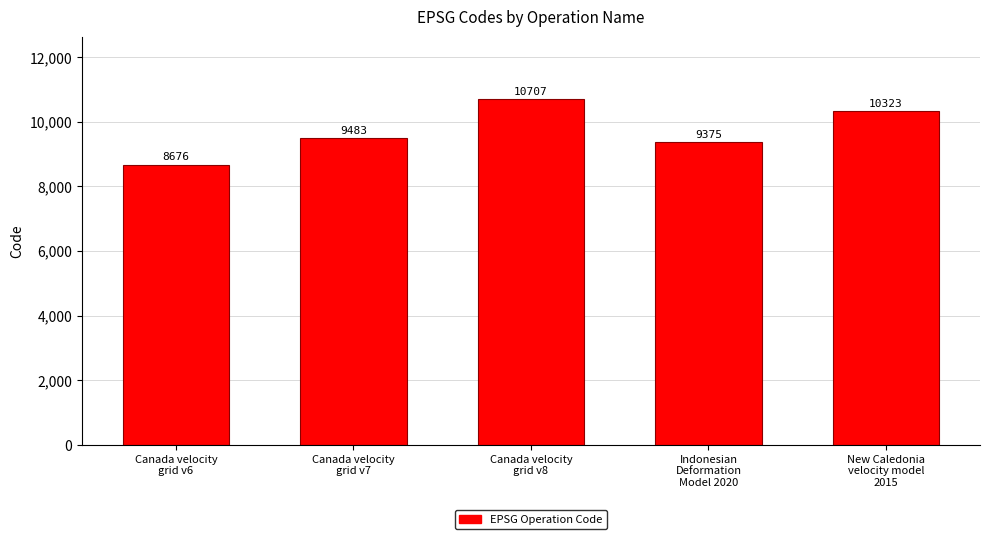

Reading right to left, what are all the values shown in this chart?

10323	9375	10707	9483	8676